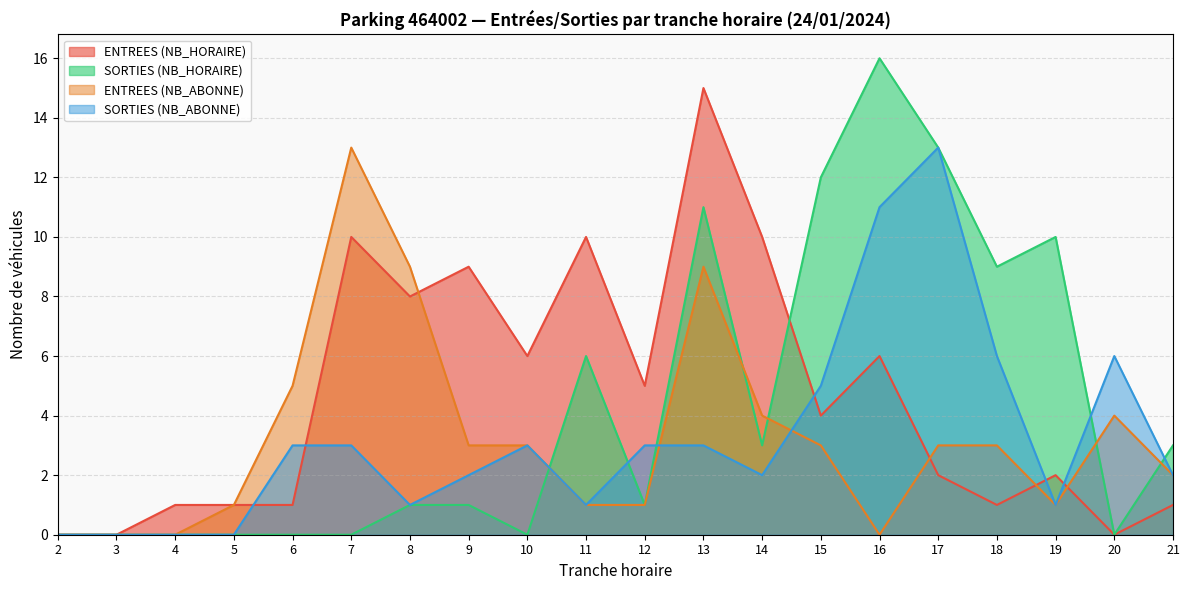

True or false: SORTIES (NB_HORAIRE) has more than 1 interior local peaks.

True